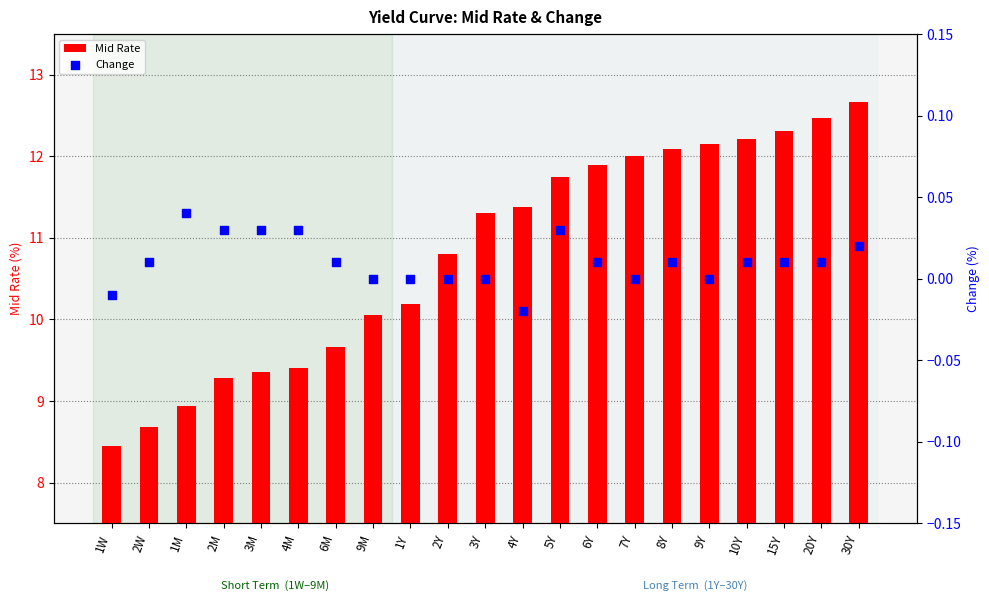

What are all the series names shown in the legend?

Mid Rate, Change